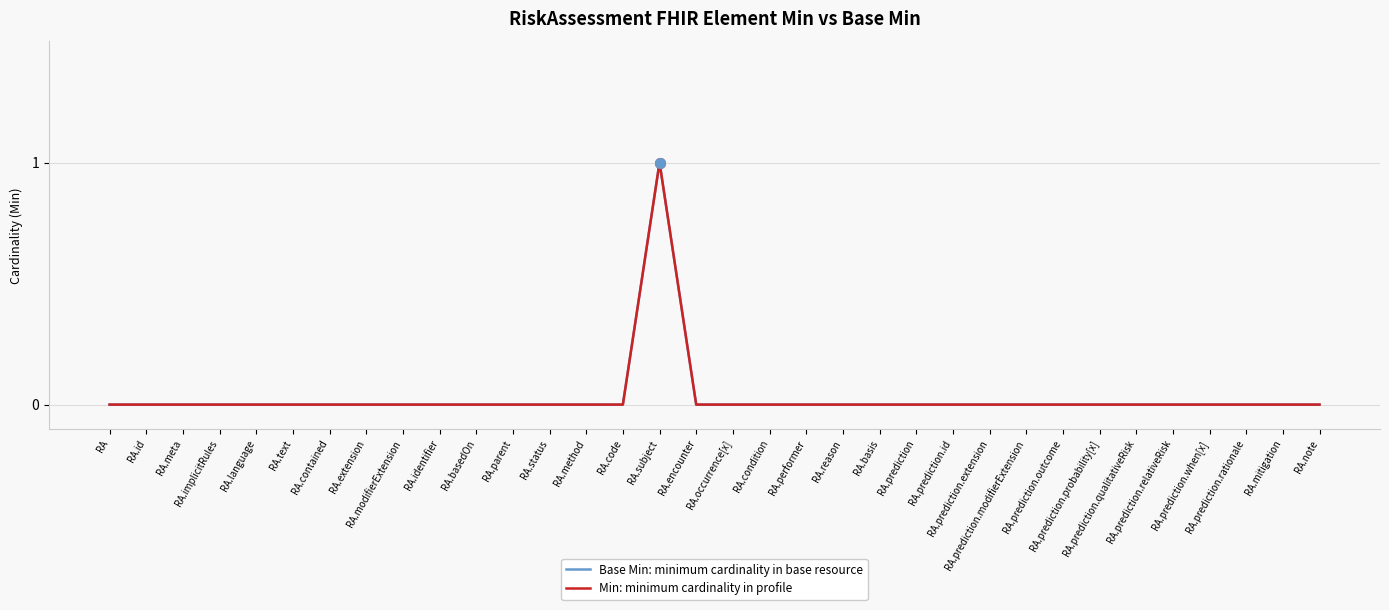

Reading left to right, what are all the values shown in this chart?

Base Min: minimum cardinality in base resource: RA=0	RA.id=0	RA.meta=0	RA.implicitRules=0	RA.language=0	RA.text=0	RA.contained=0	RA.extension=0	RA.modifierExtension=0	RA.identifier=0	RA.basedOn=0	RA.parent=0	RA.status=0	RA.method=0	RA.code=0	RA.subject=1	RA.encounter=0	RA.occurrence[x]=0	RA.condition=0	RA.performer=0	RA.reason=0	RA.basis=0	RA.prediction=0	RA.prediction.id=0	RA.prediction.extension=0	RA.prediction.modifierExtension=0	RA.prediction.outcome=0	RA.prediction.probability[x]=0	RA.prediction.qualitativeRisk=0	RA.prediction.relativeRisk=0	RA.prediction.when[x]=0	RA.prediction.rationale=0	RA.mitigation=0	RA.note=0
Min: minimum cardinality in profile: RA=0	RA.id=0	RA.meta=0	RA.implicitRules=0	RA.language=0	RA.text=0	RA.contained=0	RA.extension=0	RA.modifierExtension=0	RA.identifier=0	RA.basedOn=0	RA.parent=0	RA.status=0	RA.method=0	RA.code=0	RA.subject=1	RA.encounter=0	RA.occurrence[x]=0	RA.condition=0	RA.performer=0	RA.reason=0	RA.basis=0	RA.prediction=0	RA.prediction.id=0	RA.prediction.extension=0	RA.prediction.modifierExtension=0	RA.prediction.outcome=0	RA.prediction.probability[x]=0	RA.prediction.qualitativeRisk=0	RA.prediction.relativeRisk=0	RA.prediction.when[x]=0	RA.prediction.rationale=0	RA.mitigation=0	RA.note=0